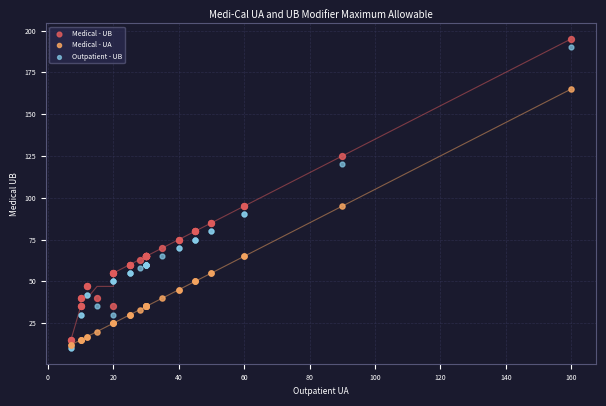

Which series reaches the maximum Y coordinate?

Medical - UB